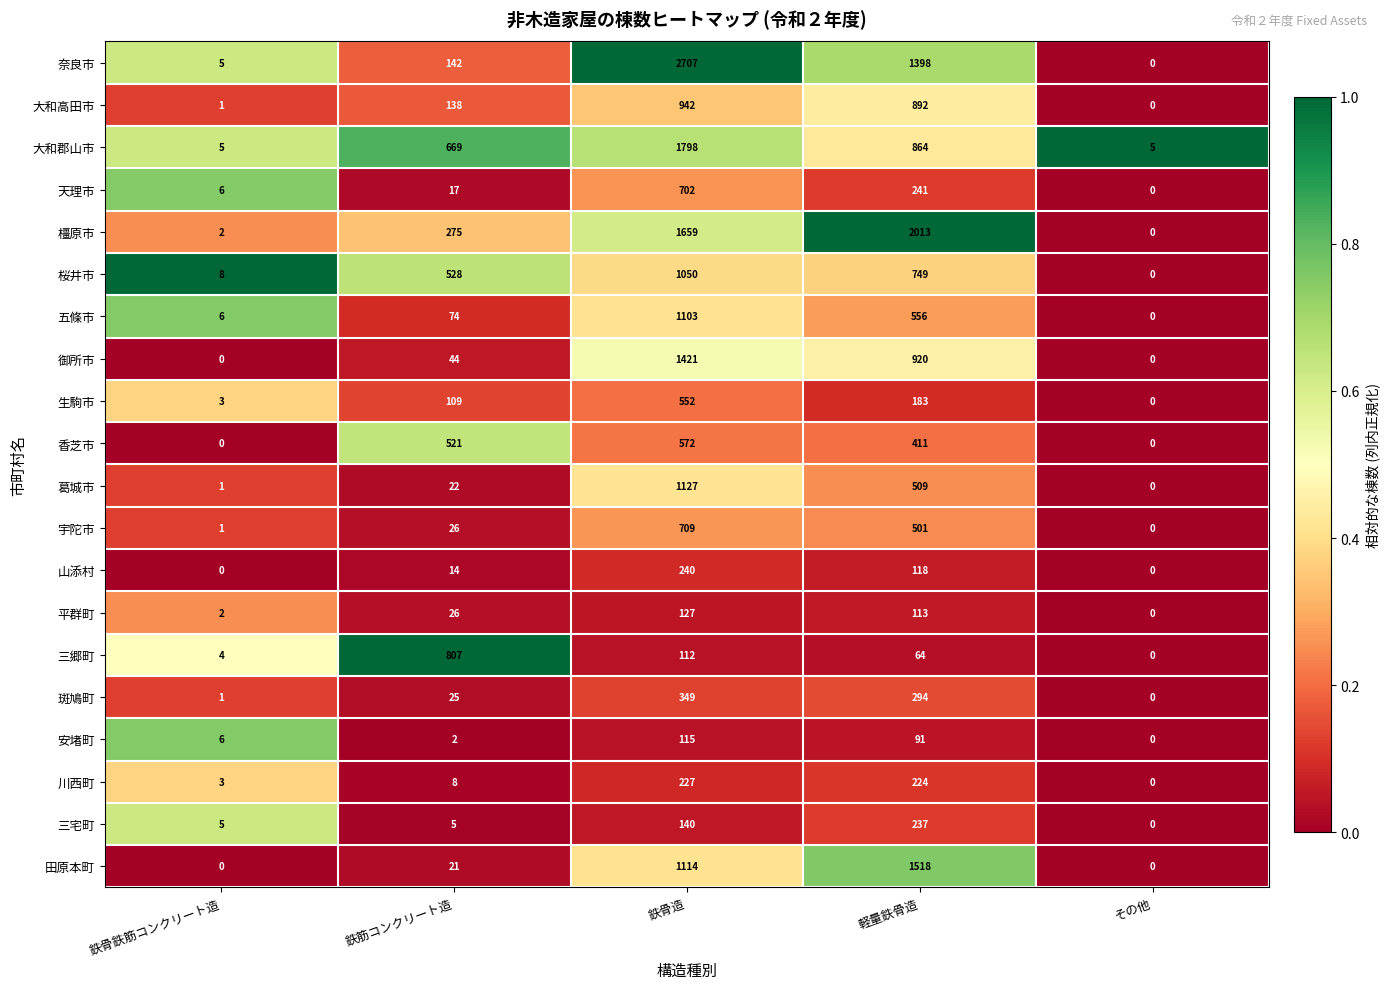

Read the 御所市 value at 鉄筋コンクリート造.

44